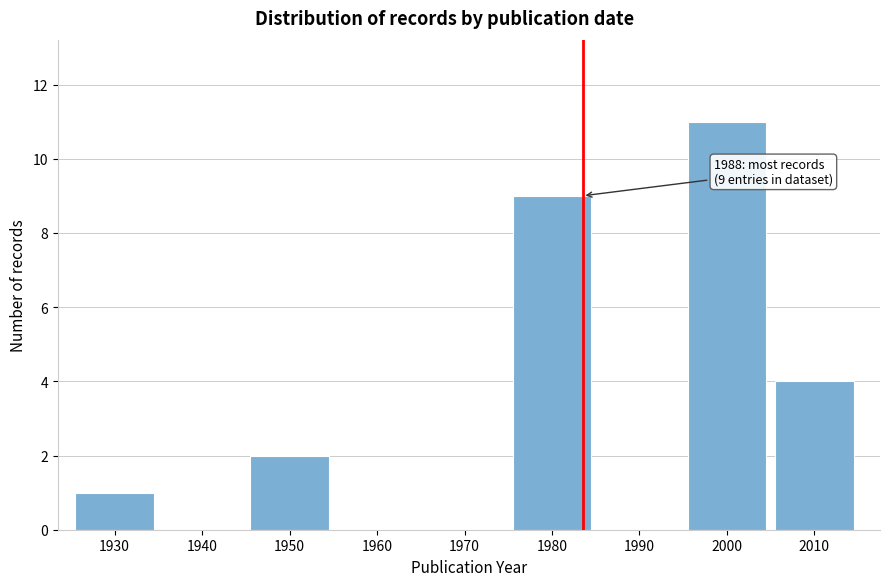

Reading left to right, list all the values displayed in this chart.

1930=1	1940=0	1950=2	1960=0	1970=0	1980=9	1990=0	2000=11	2010=4